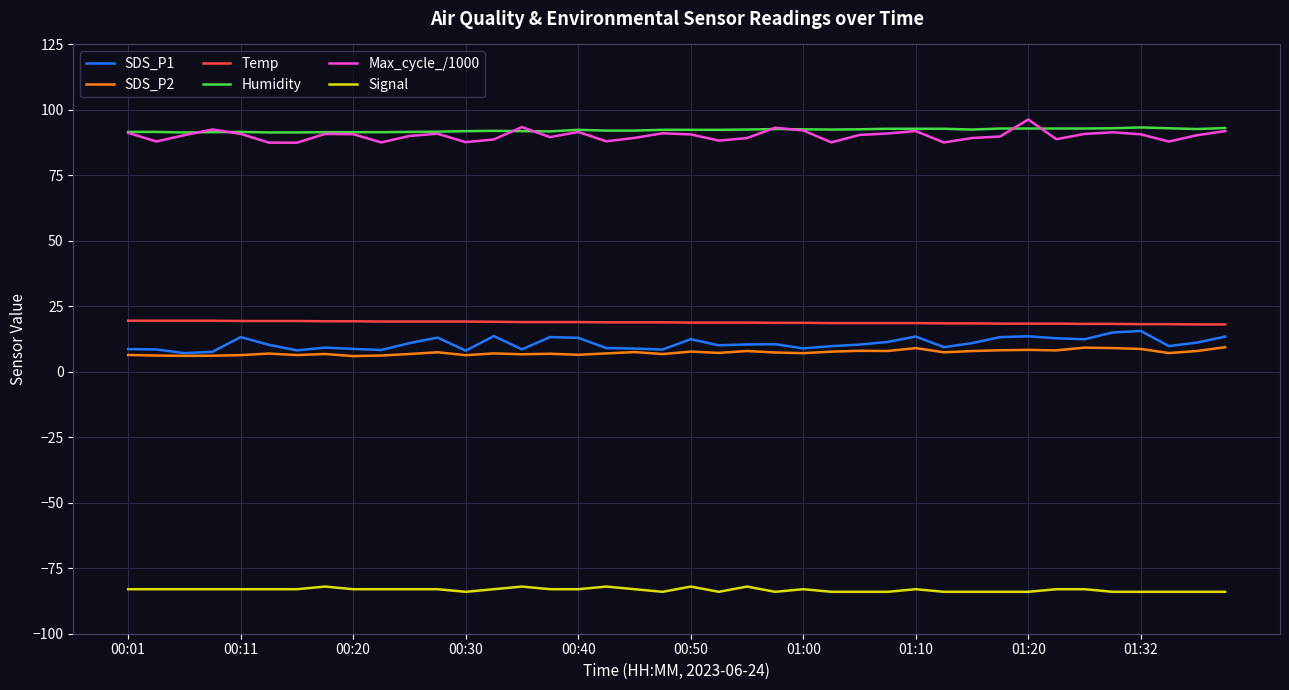

In Max_cycle_/1000, how many points are higher than both neighbors (excluding endpoints)?

10